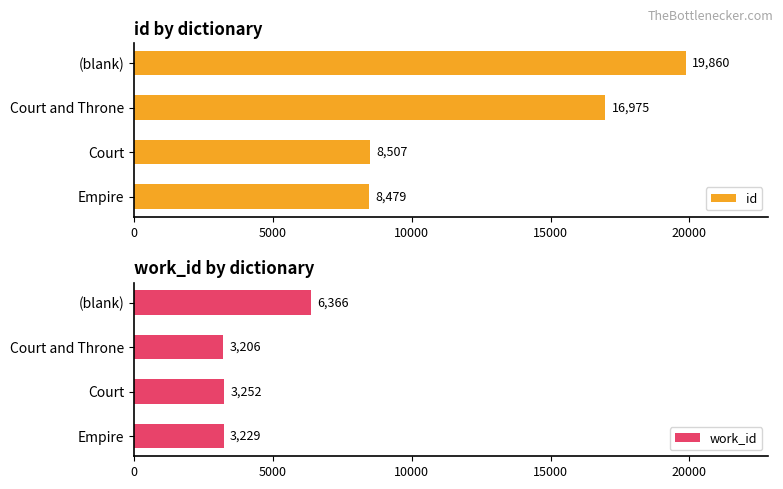

How many groups of bars are there?

4